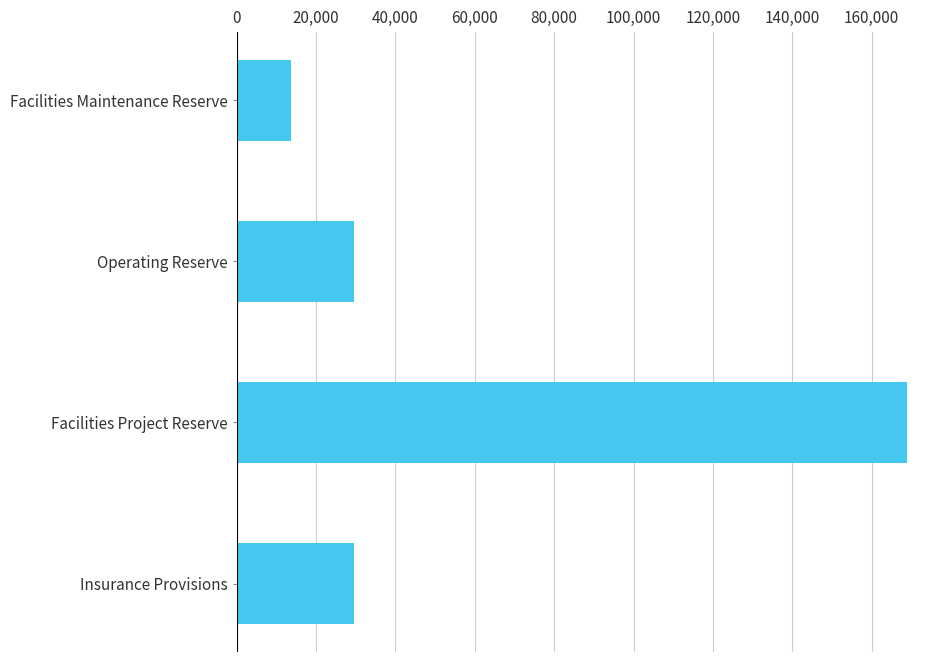

True or false: the data shows 257254.0 at Facilities Project Reserve.

False